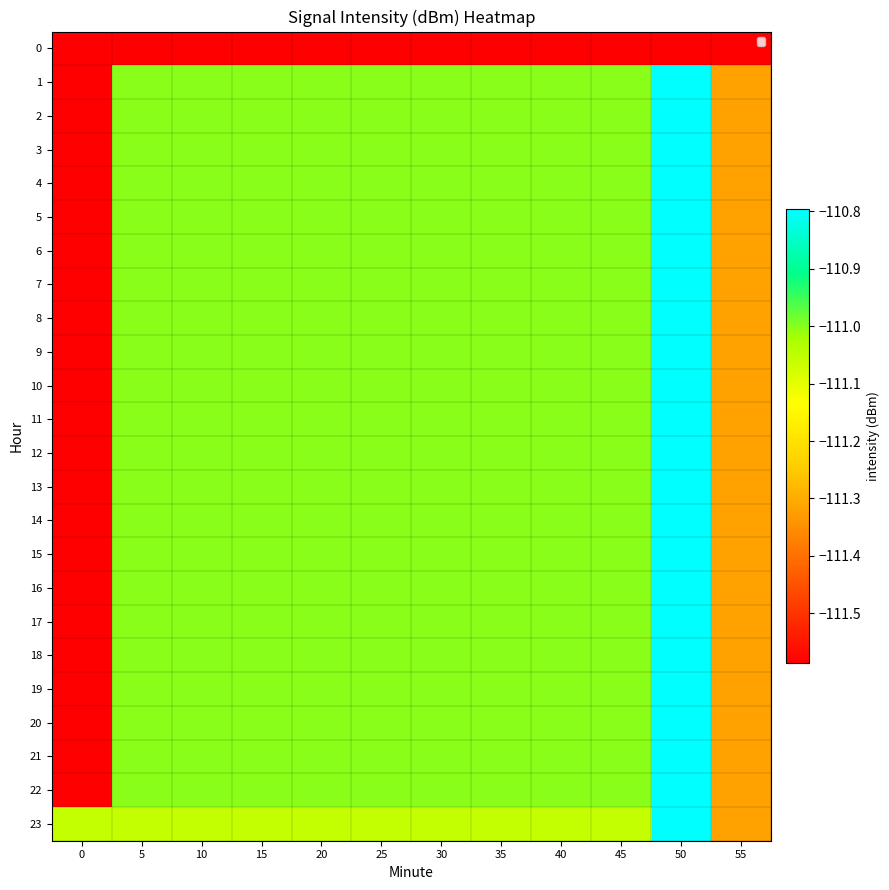

At 45, list the series in order from largest to smallest.

1, 2, 3, 4, 5, 6, 7, 8, 9, 10, 11, 12, 13, 14, 15, 16, 17, 18, 19, 20, 21, 22, 23, 0